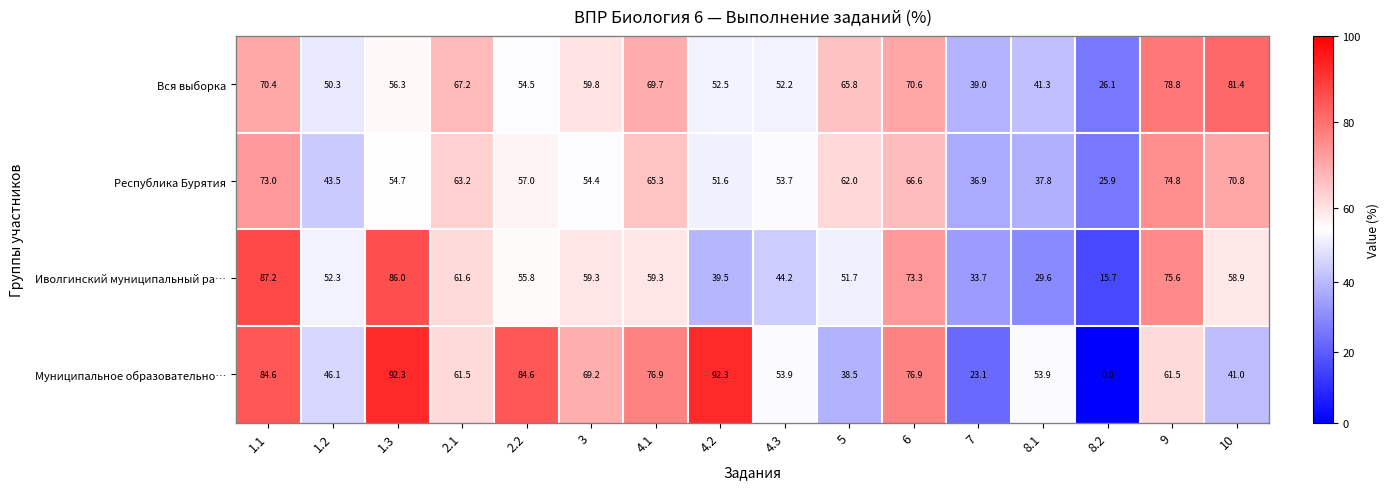

List the labels in order of Республика Бурятия value, smallest first.

8.2, 7, 8.1, 1.2, 4.2, 4.3, 3, 1.3, 2.2, 5, 2.1, 4.1, 6, 10, 1.1, 9